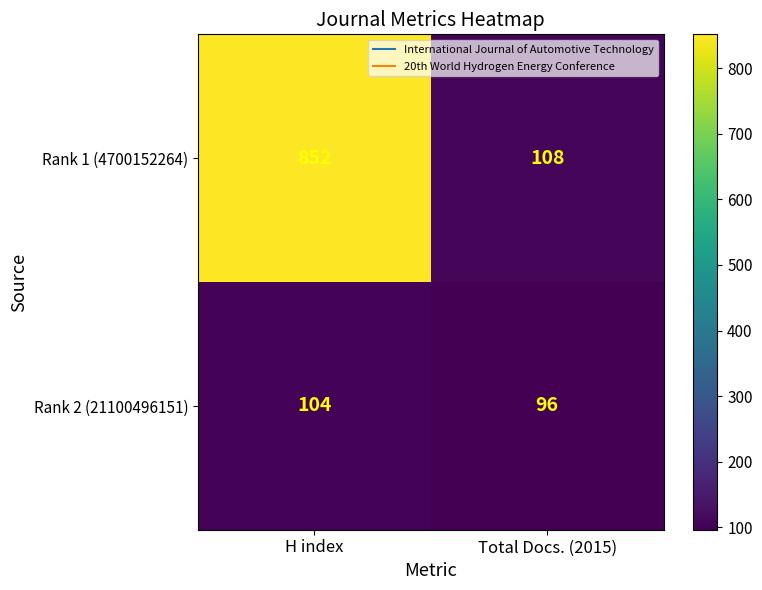

Which series has the largest range (max minus min)?

Rank 1 (4700152264)